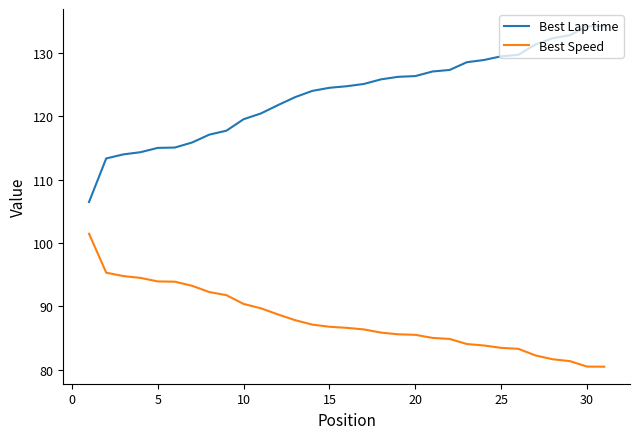

Which series has the largest total across all categories?

Best Lap time